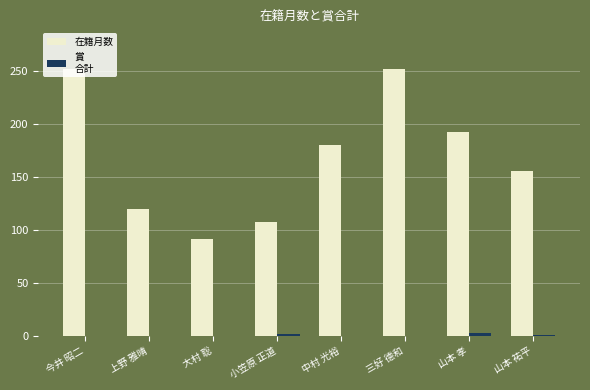

What is the total value across all series at 大村 聡?

92